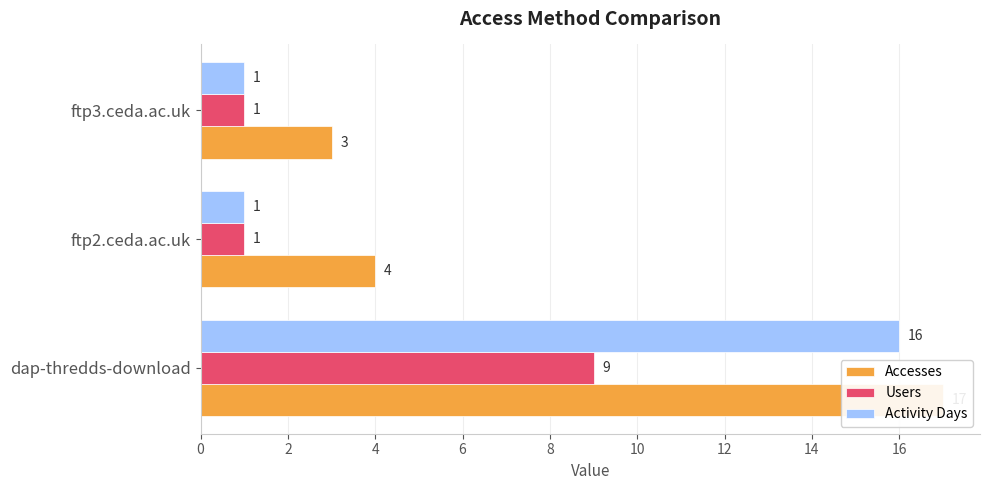

True or false: Accesses has a value of 5 at ftp2.ceda.ac.uk.

False